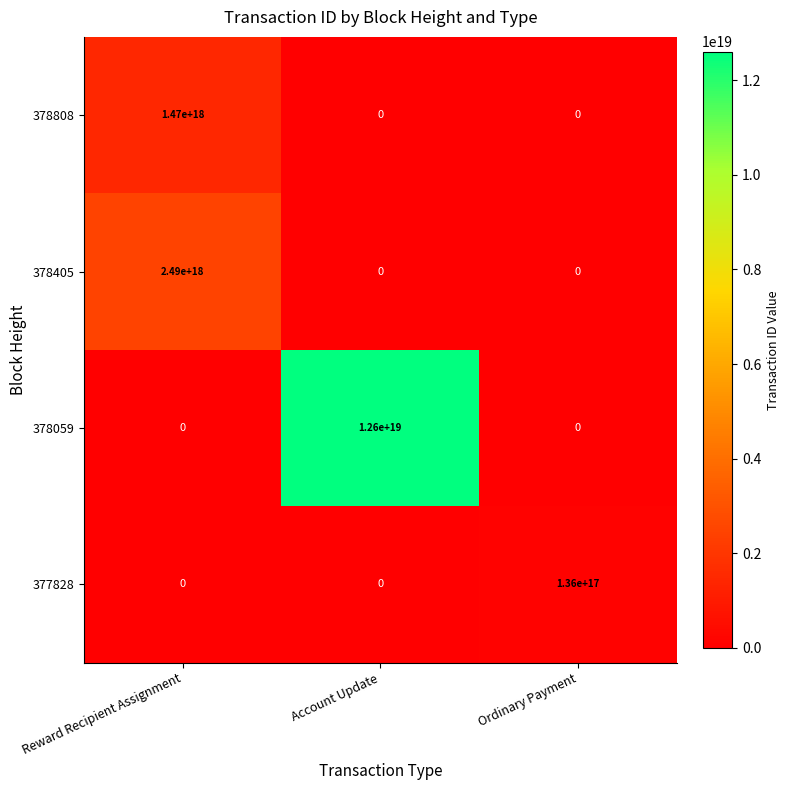

At which label does 378808 reach its peak?

Reward Recipient Assignment